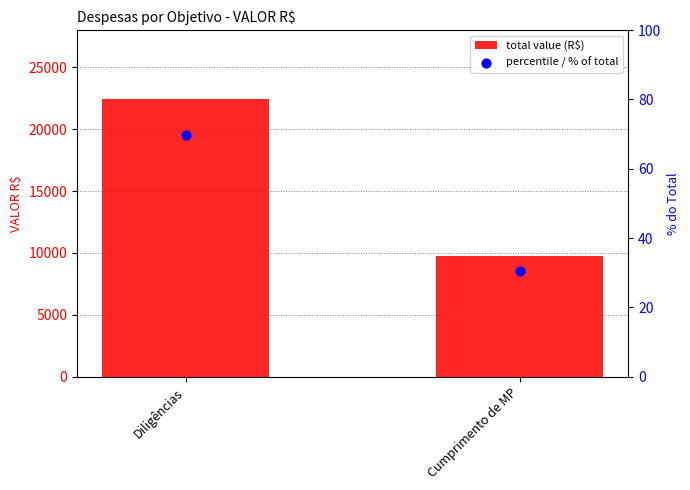

Which series contains the lowest Y value?

percentile / % of total